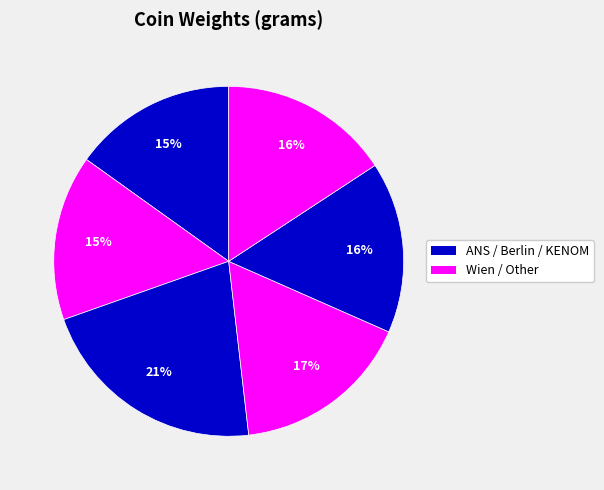

Count the number of slices in the pie.

6